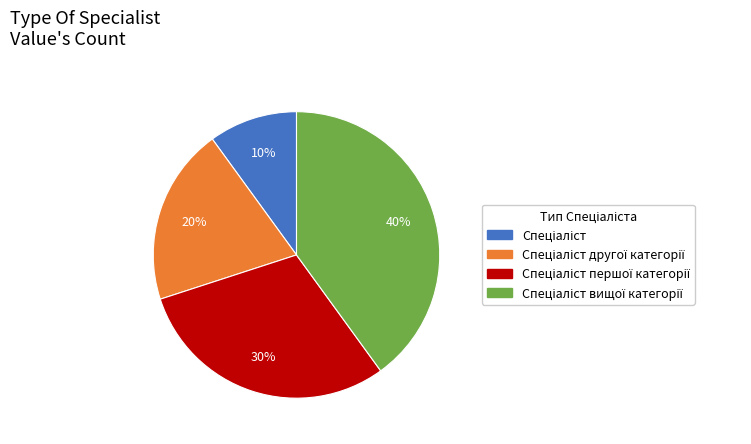

Is there a majority slice in this chart?

No